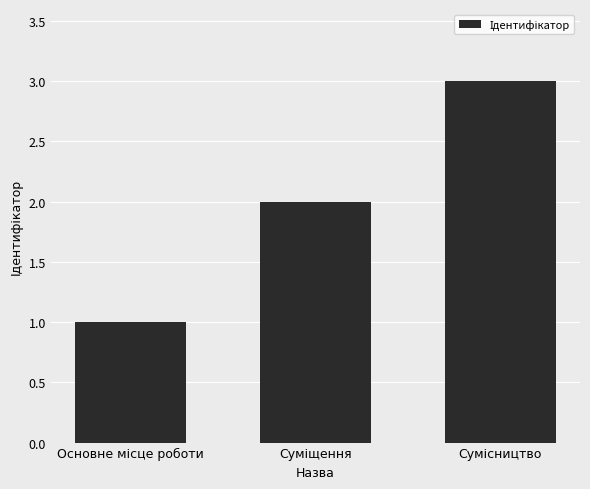

What is the difference between the maximum and minimum values?

2